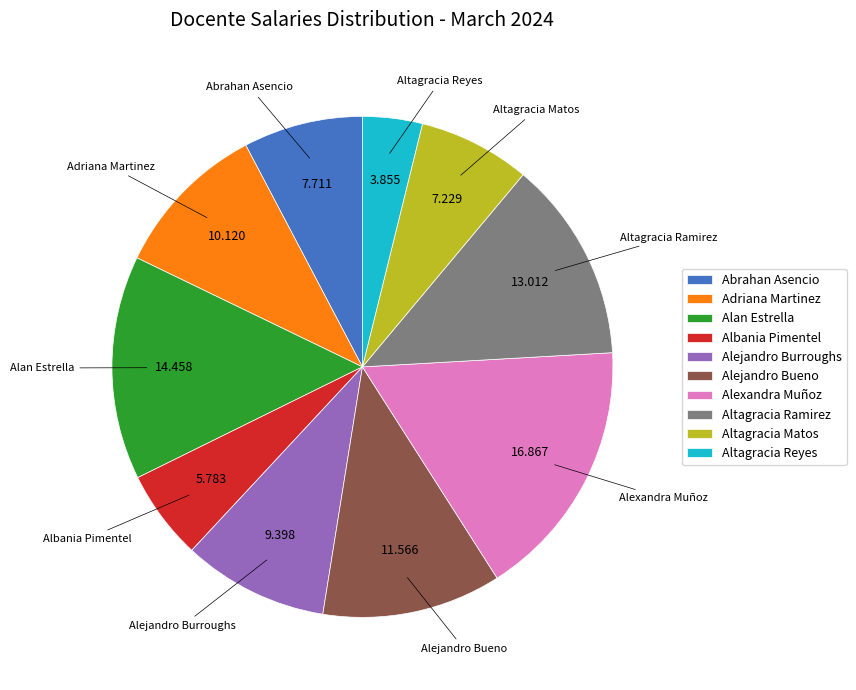

Does Abrahan Asencio represent more than half of the total?

No